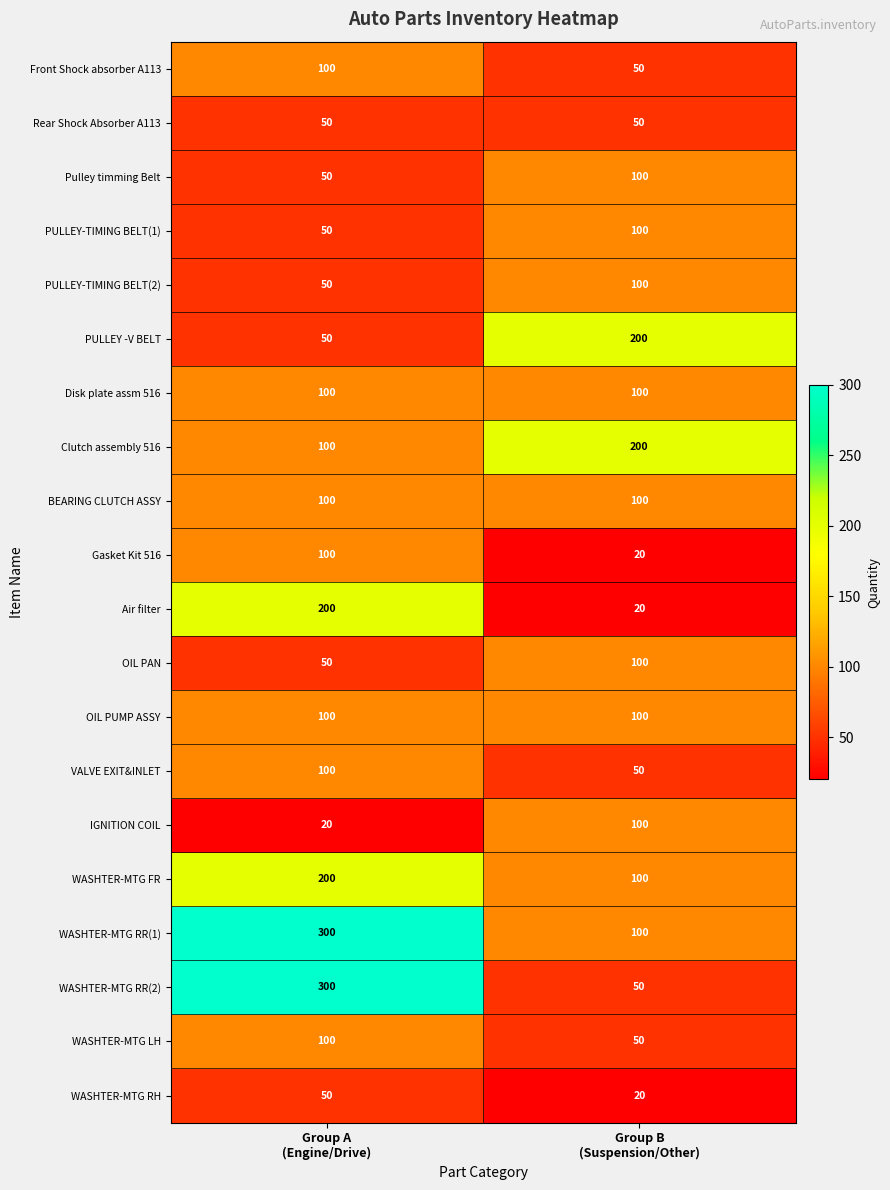

Which series changed the most between Group A
(Engine/Drive) and Group B
(Suspension/Other)?

WASHTER-MTG RR(2)